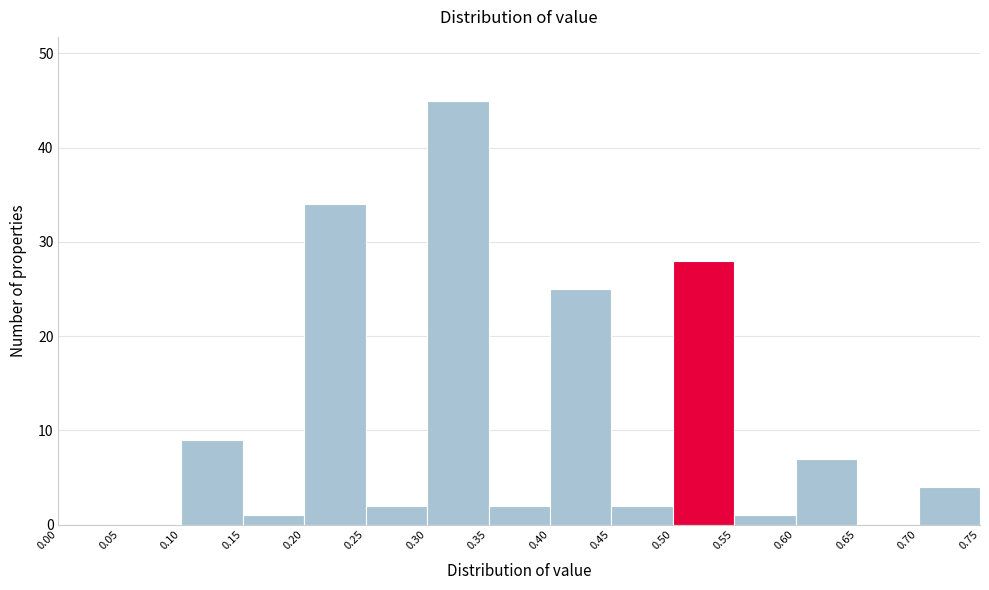

Reading left to right, transcribe this chart: for each bar, give the range it covers on the x-axis and its height. The values are not printed on the chart, so give them approximately, as read against the axis.

0.00 to 0.05: 0
0.05 to 0.10: 0
0.10 to 0.15: 9
0.15 to 0.20: 1
0.20 to 0.25: 34
0.25 to 0.30: 2
0.30 to 0.35: 45
0.35 to 0.40: 2
0.40 to 0.45: 25
0.45 to 0.50: 2
0.50 to 0.55: 28
0.55 to 0.60: 1
0.60 to 0.65: 7
0.65 to 0.70: 0
0.70 to 0.75: 4